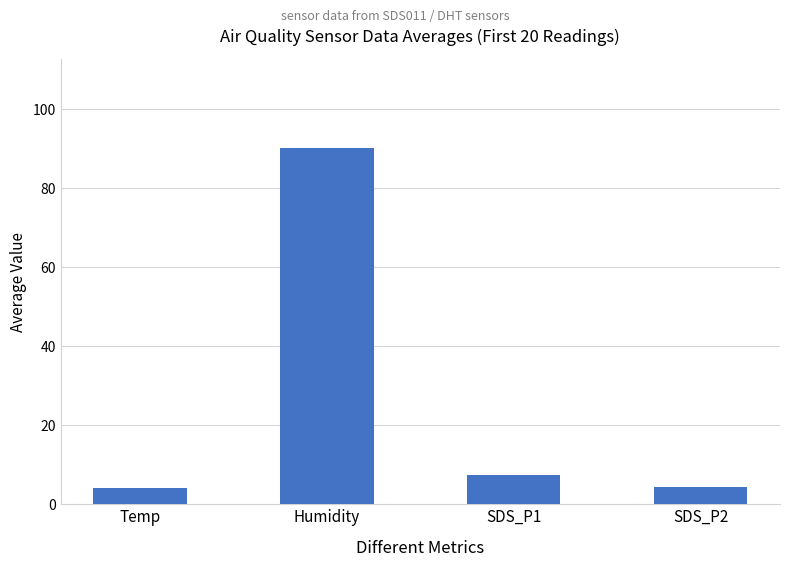

Read the value at SDS_P2.

4.3